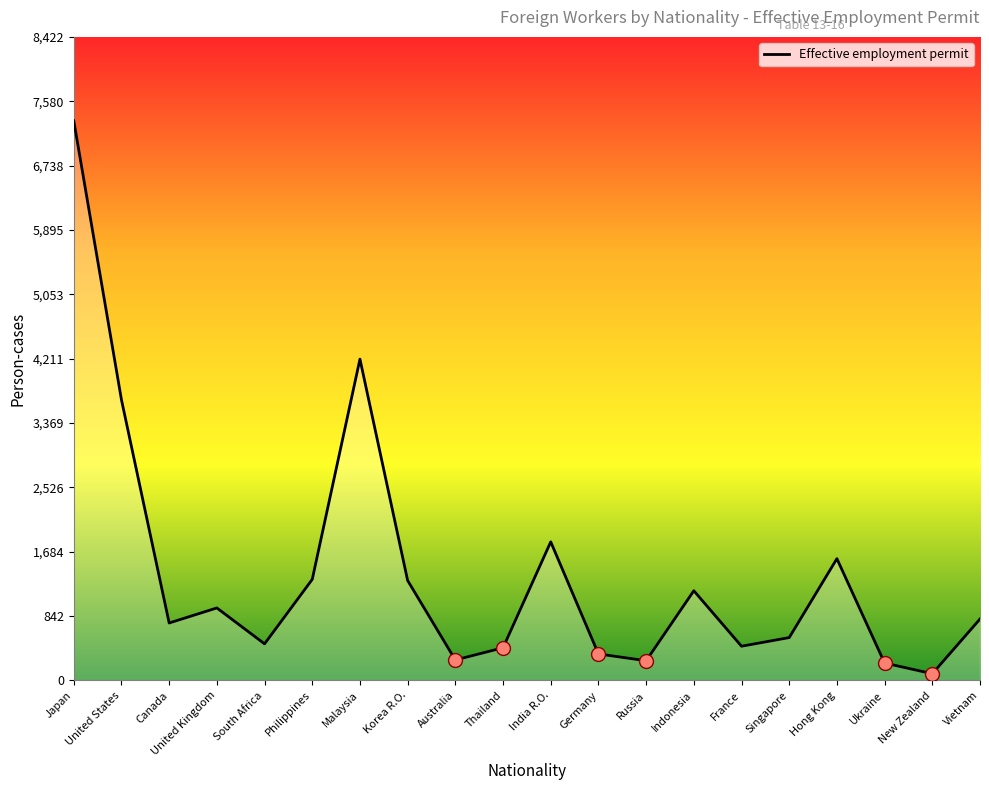

What is the minimum value shown in the chart?

87